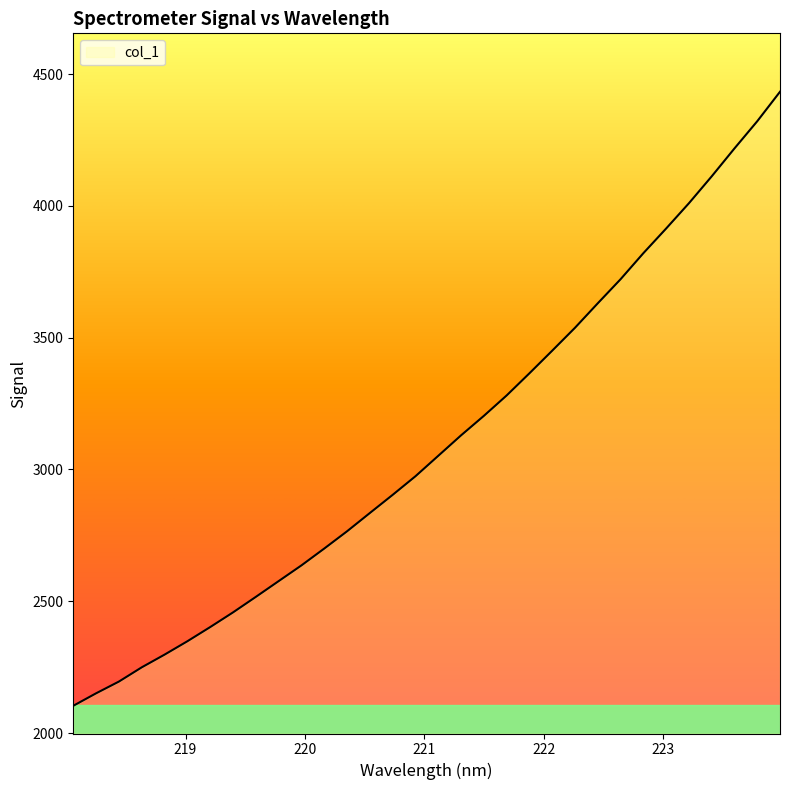

What is the minimum value shown in the chart?

2103.4